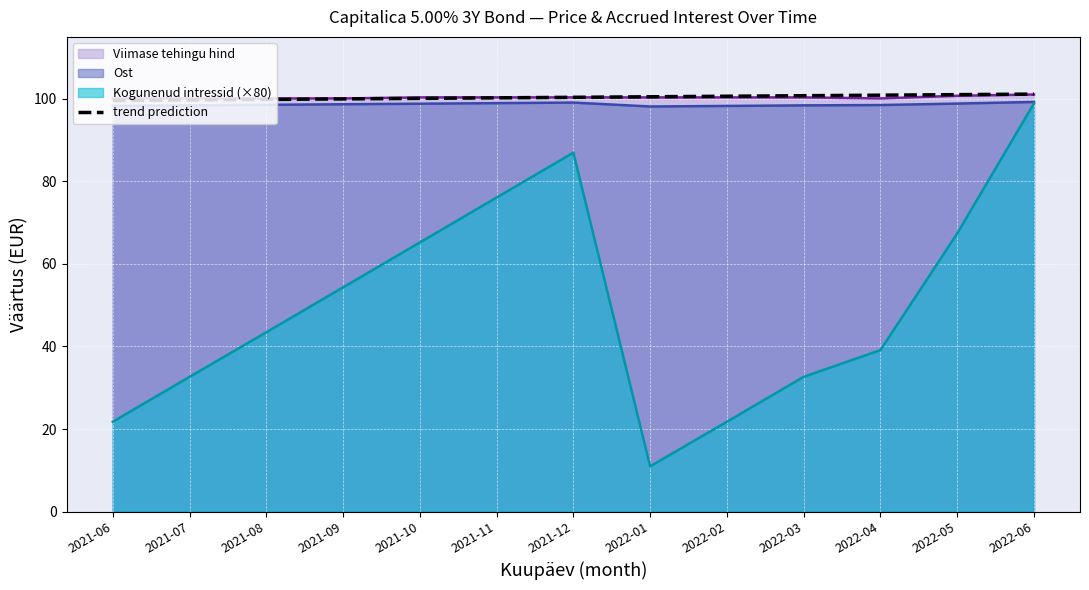

The chart shows a value of 42.8 at 2021-12. True or false?

False